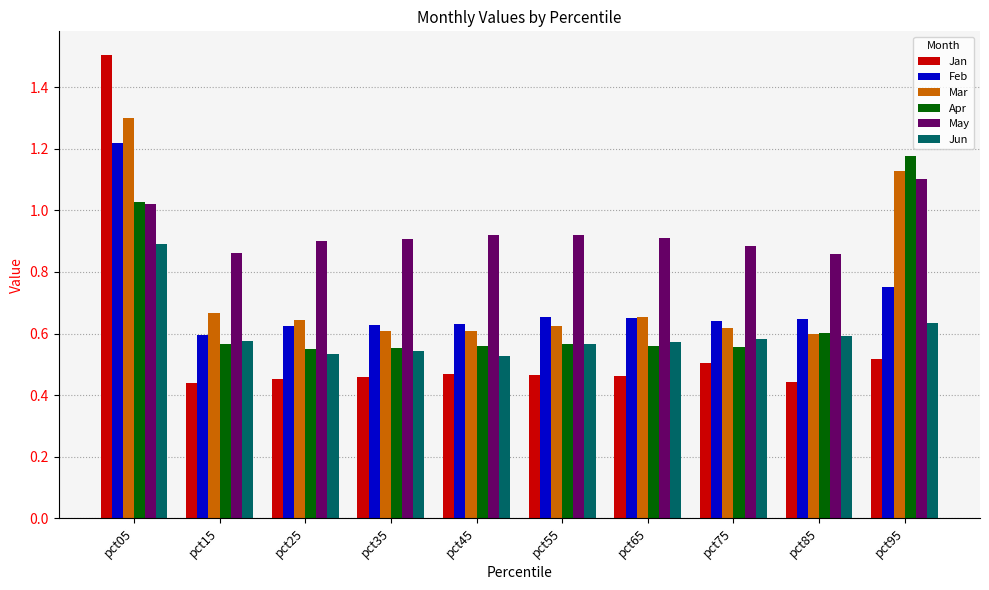

At which category does the chart reach its peak across all series?

pct05